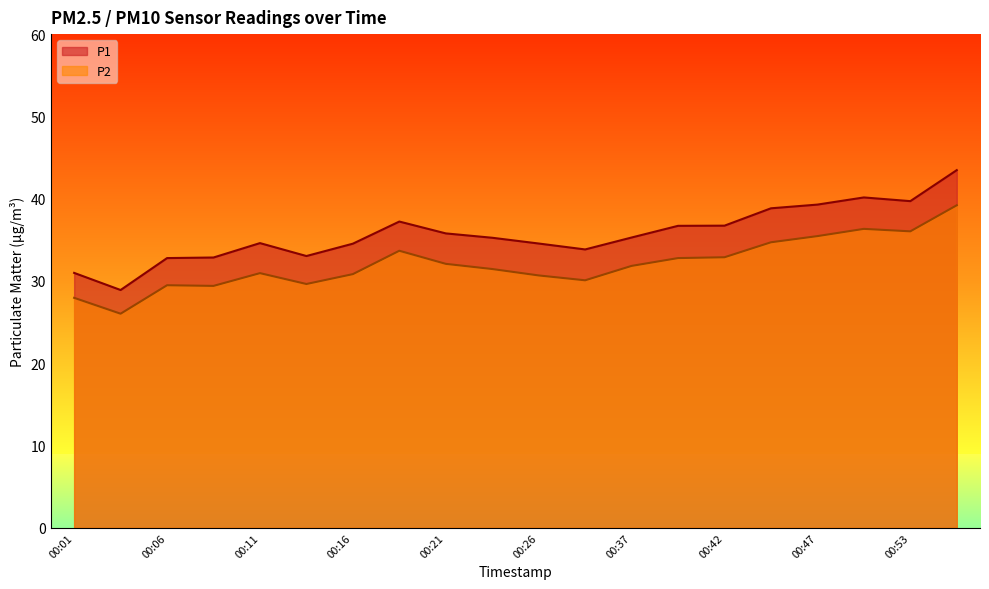

True or false: P1 and P2 intersect in this chart.

False